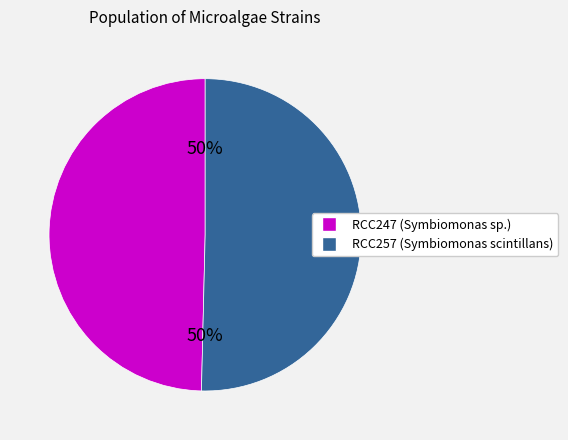

True or false: RCC247 accounts for 50% of the total.

True